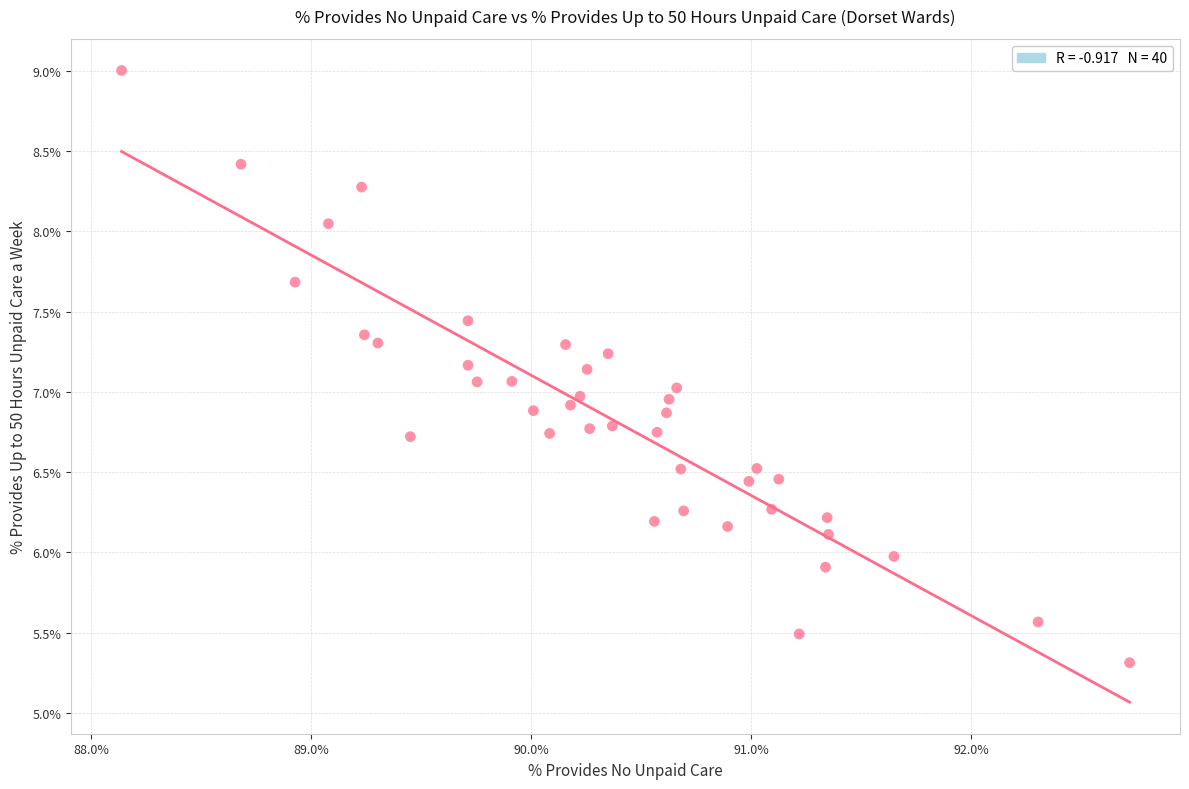

What is the range of Y values (max minus min)?

3.7